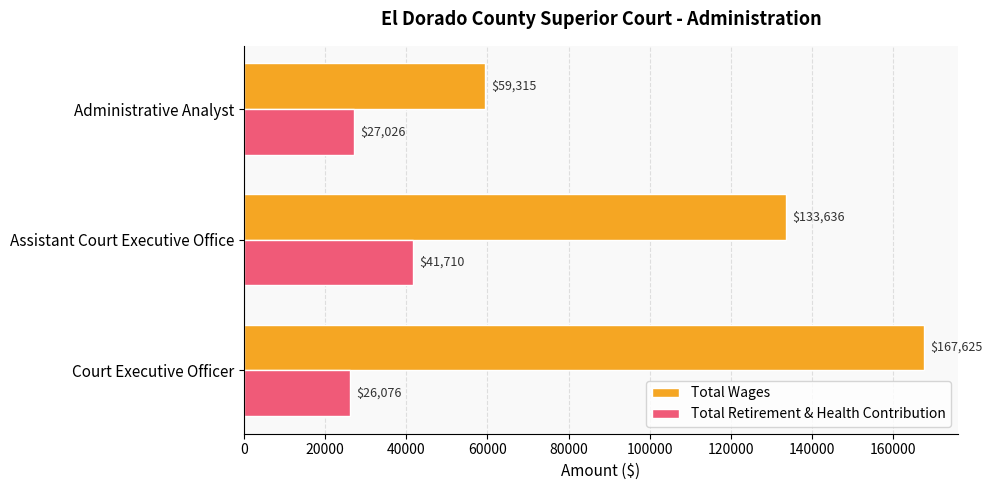

At which category is the sum across all series the highest?

Court Executive Officer